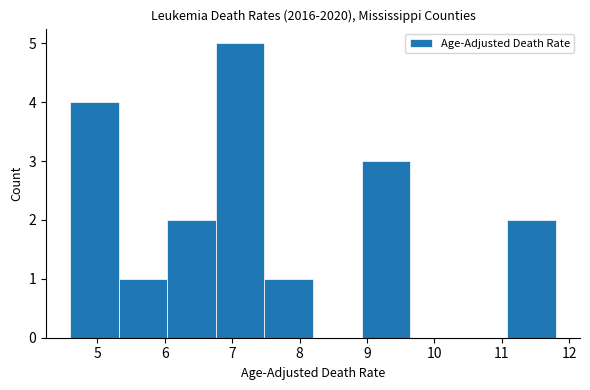

Reading left to right, list every bar in this chart as the range it spans on the x-axis followed by its height. Neither the bar edges nor the heights are printed on the chart, so give them approximately, as read against the axes.

4.60 to 5.32: 4
5.32 to 6.04: 1
6.04 to 6.76: 2
6.76 to 7.48: 5
7.48 to 8.20: 1
8.20 to 8.92: 0
8.92 to 9.64: 3
9.64 to 10.36: 0
10.36 to 11.08: 0
11.08 to 11.80: 2